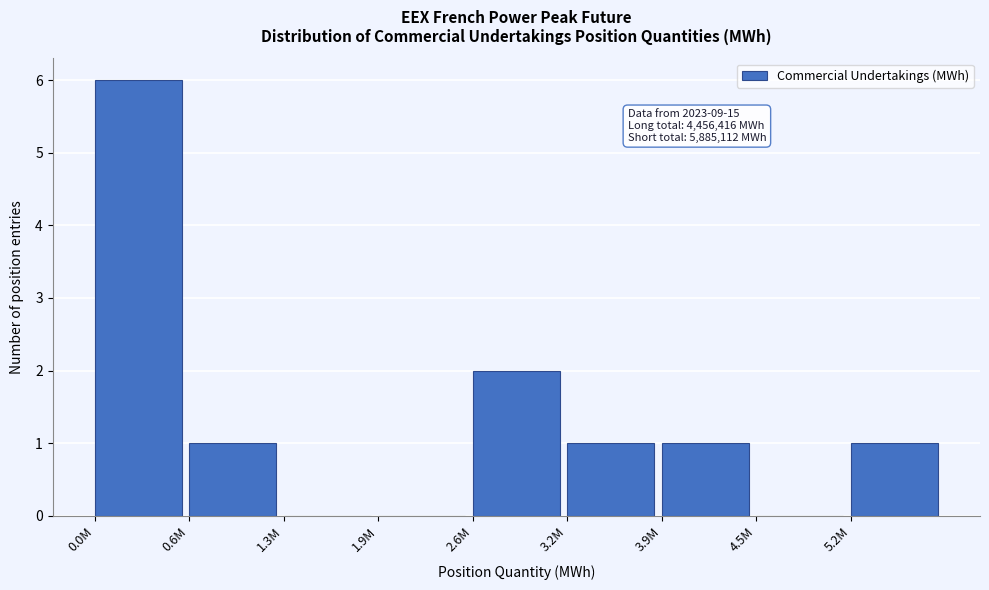

Reading left to right, list all the values displayed in this chart.

0.0M=6	0.6M=1	1.3M=0	1.9M=0	2.6M=2	3.2M=1	3.9M=1	4.5M=0	5.2M=1